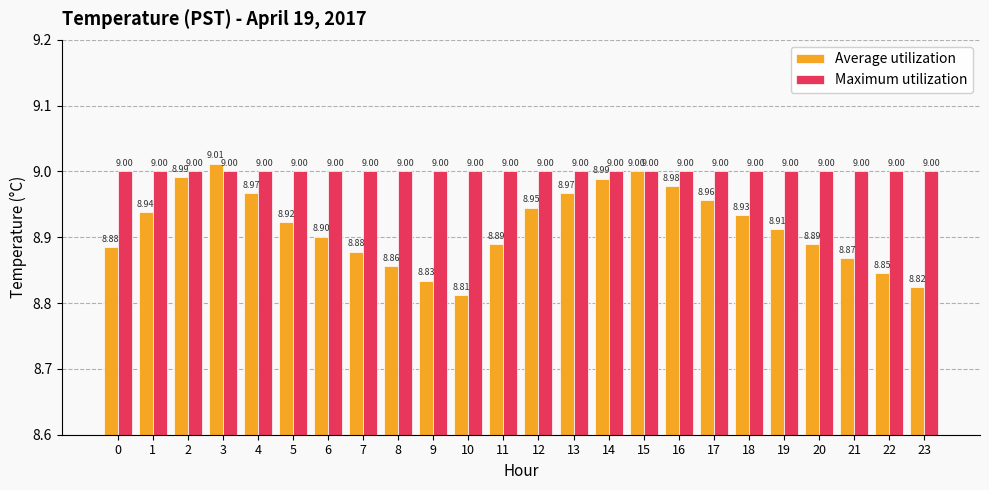

What is the total value across all series at 5?

17.9